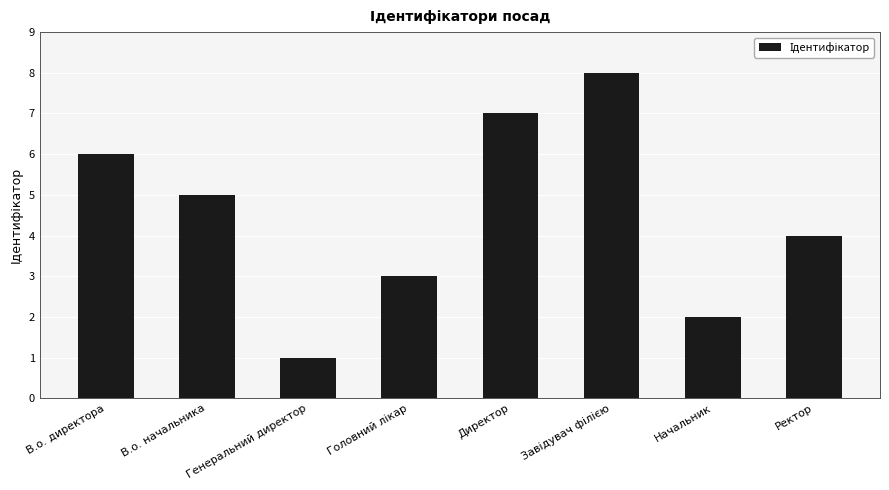

Count the values in the range 3 to 7.

5